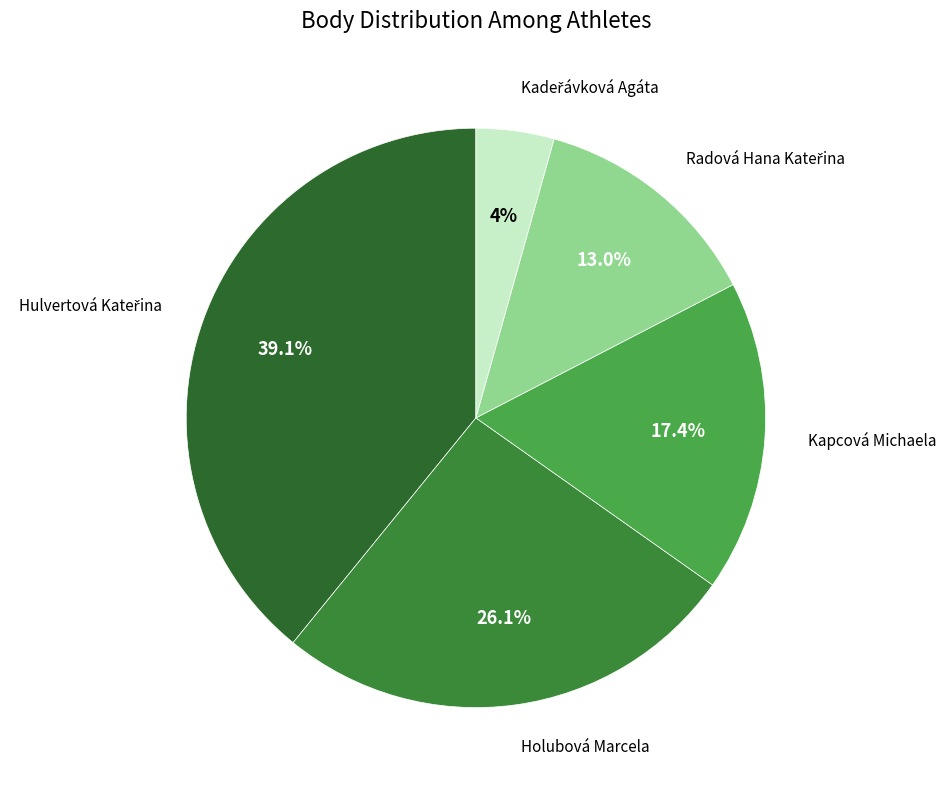

What percentage is the Holubová Marcela slice, to the nearest percent?

26%